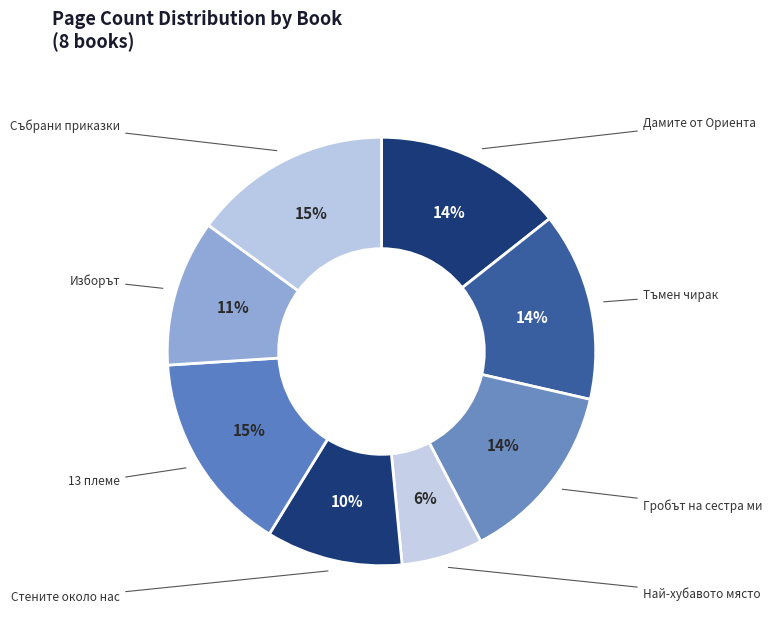

Does 13 племе account for over 50% of the chart?

No